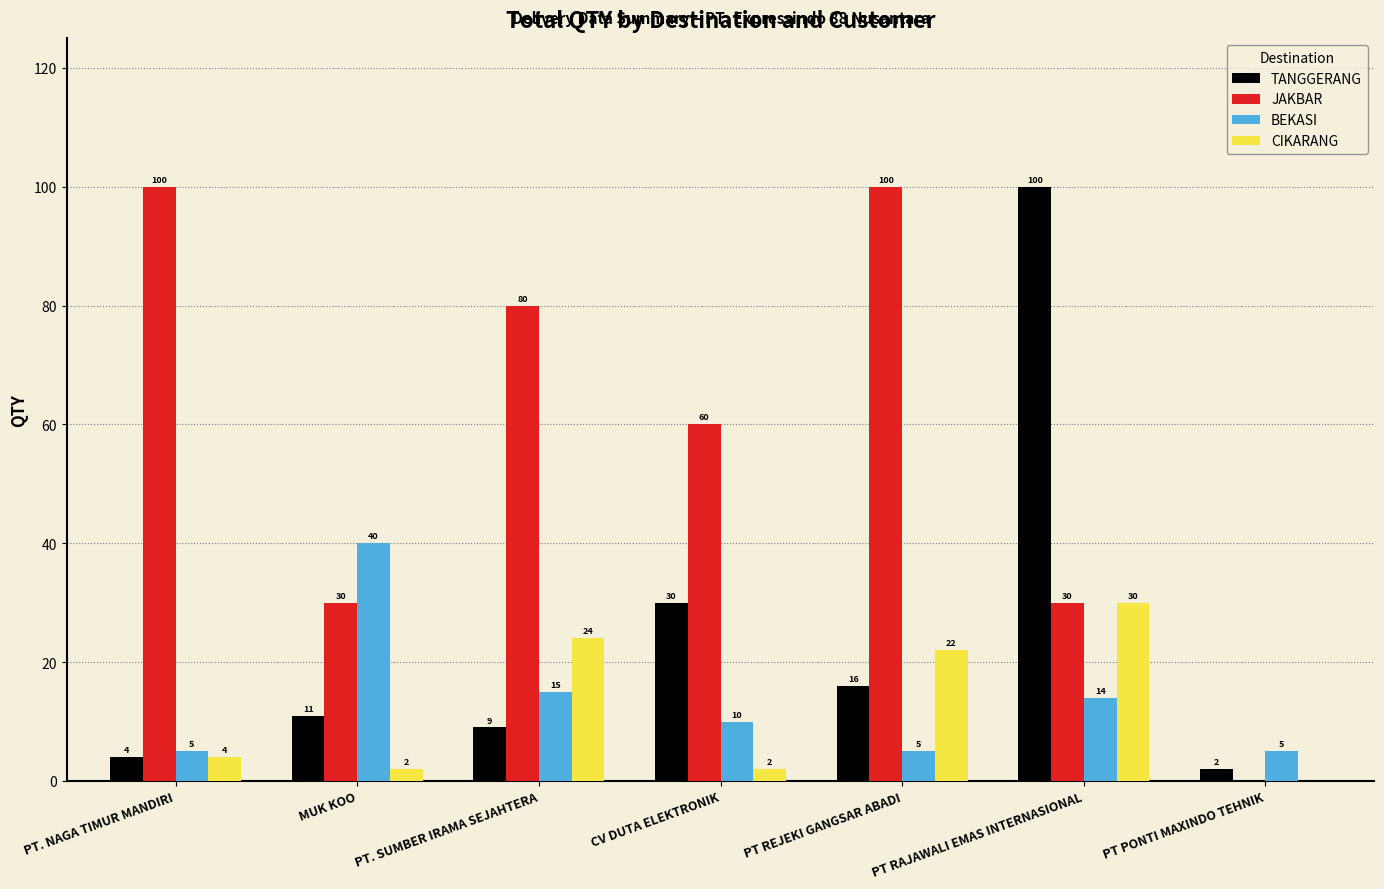

The value of CIKARANG at CV DUTA ELEKTRONIK is 2. True or false?

True